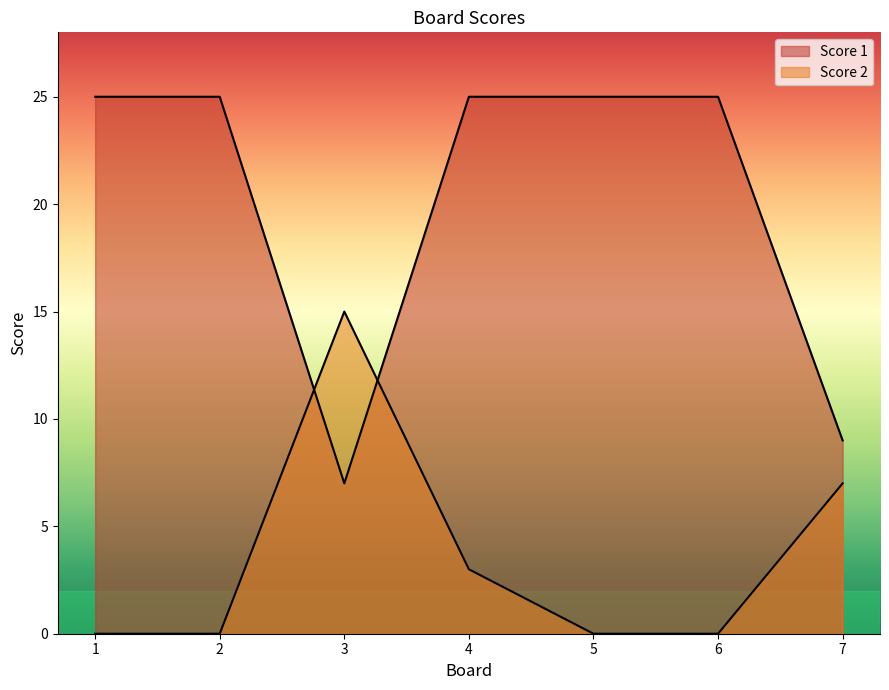

Which series has the widest spread of values?

Score 1